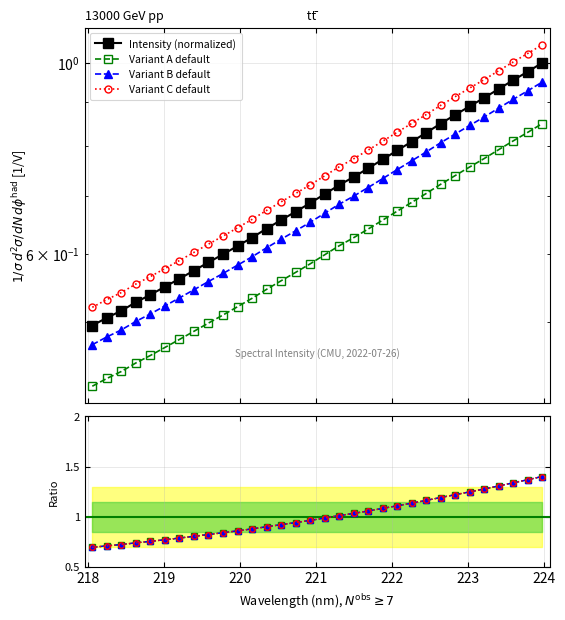

What value does the data have at 218.2508?

0.5